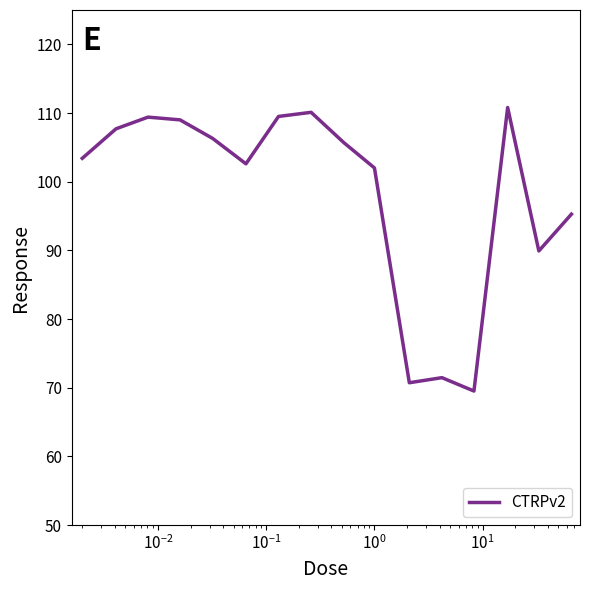

How many values are below 105?

8